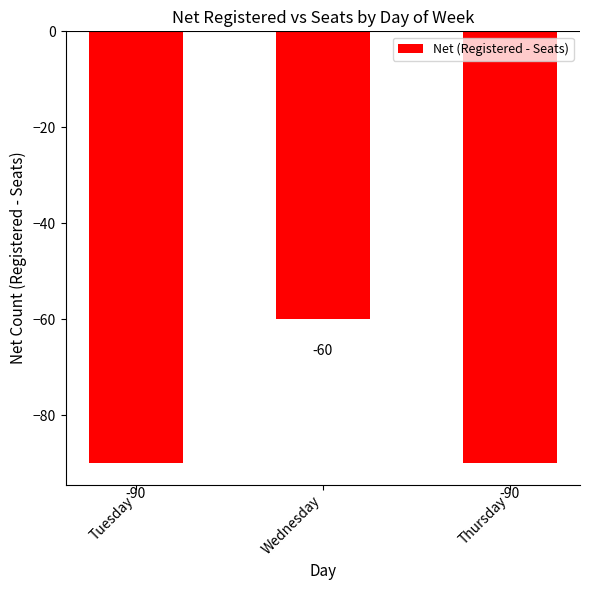

What is the maximum value shown in the chart?

-60